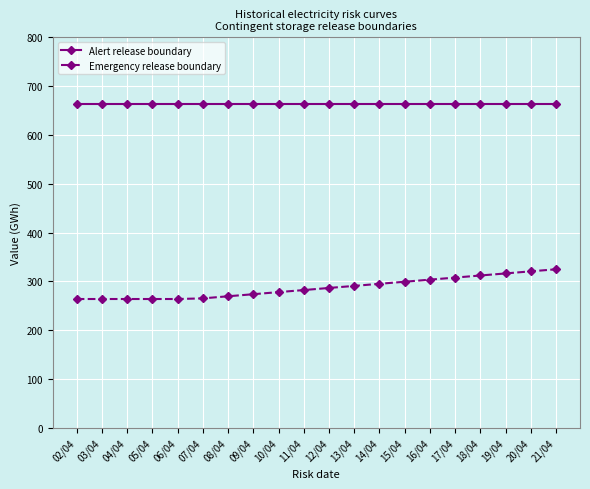

The value of Emergency release boundary at 07/04 is 143.6. True or false?

False